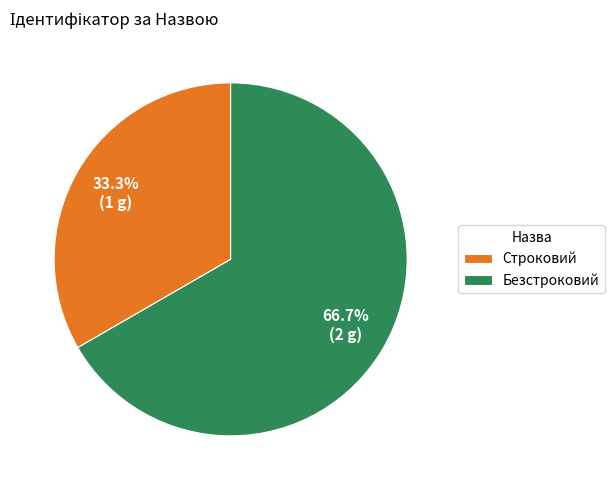

How many segments does this pie chart have?

2